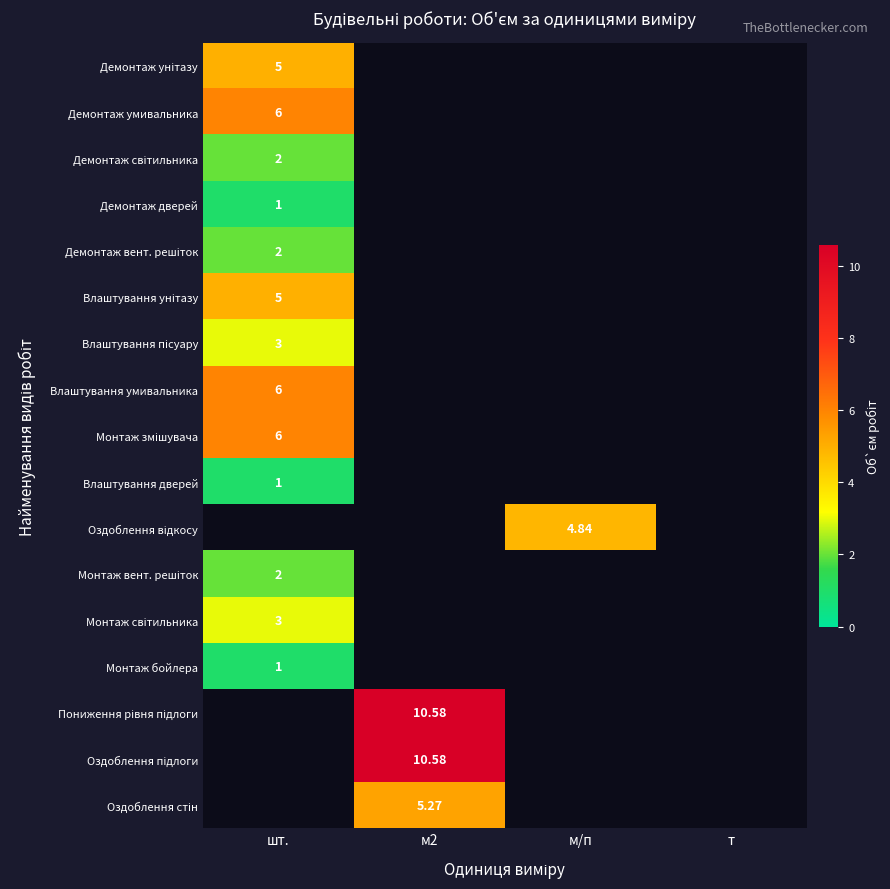

Is the value of Оздоблення підлоги at т greater than the value of Оздоблення відкосу at шт.?

No